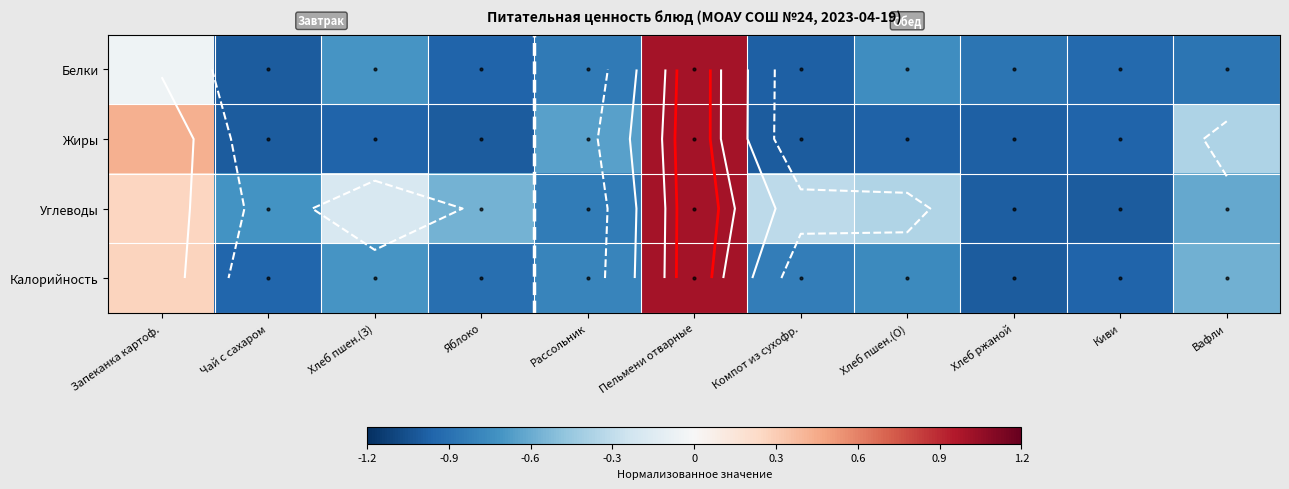

Between Компот из сухофр. and Запеканка картоф., which is larger?

Запеканка картоф.